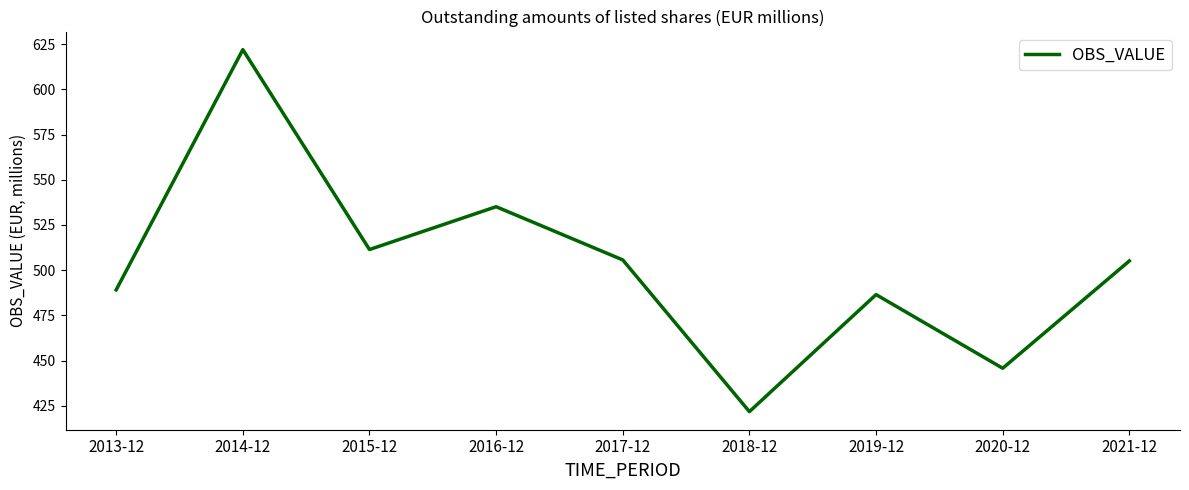

Is it true that the value at 2019-12 is 228.8?

False